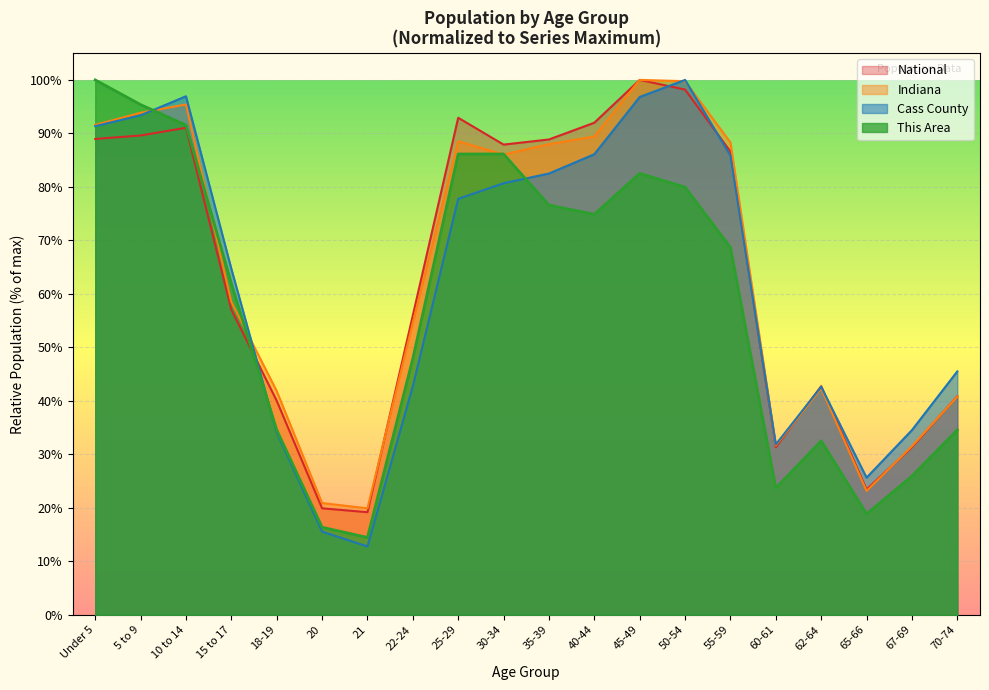

At which category does National reach its first local valley?

21